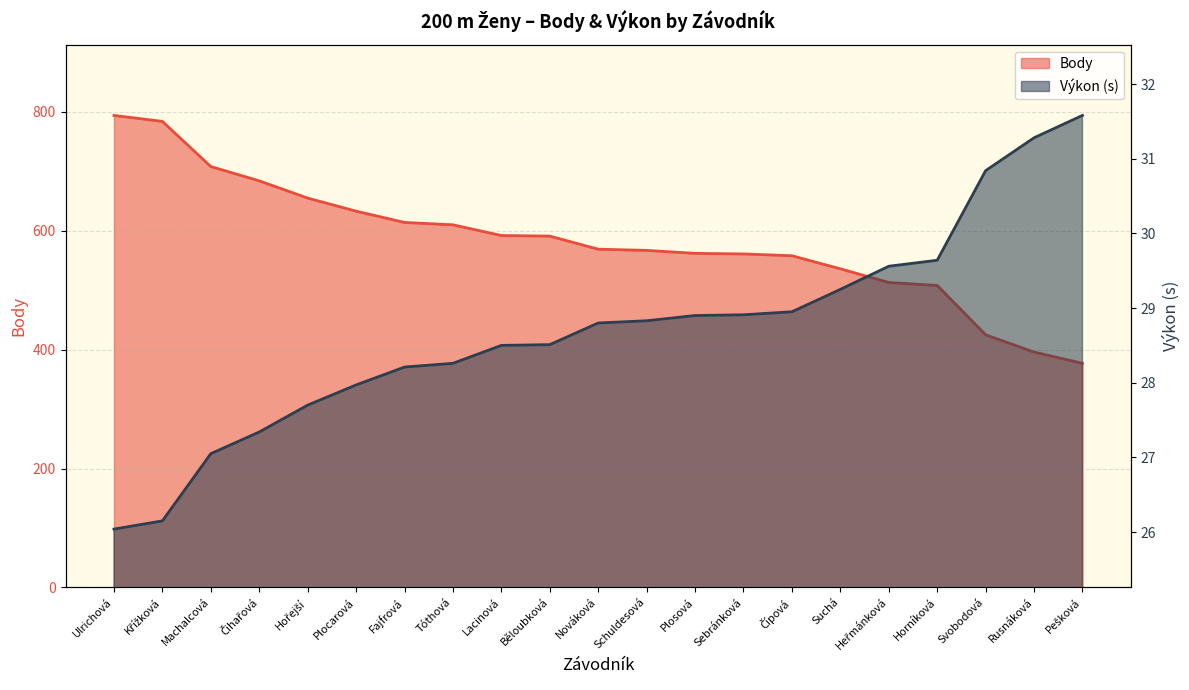

The value of Body at Pešková is 540.9. True or false?

False